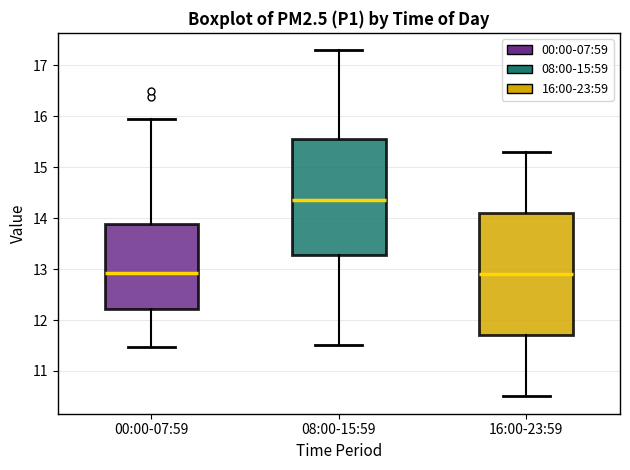

Reading left to right, transcribe this box plot: for each box, give where its median line is, the range the box spans, and where its two whiskers end, as read against the y-axis. The values are not printed on the chart, so give them approximately, as read against the axis.

00:00-07:59: median 12.9, box 12.2 to 13.9, whiskers 11.5 to 16.0
08:00-15:59: median 14.4, box 13.3 to 15.6, whiskers 11.5 to 17.3
16:00-23:59: median 12.9, box 11.7 to 14.1, whiskers 10.5 to 15.3